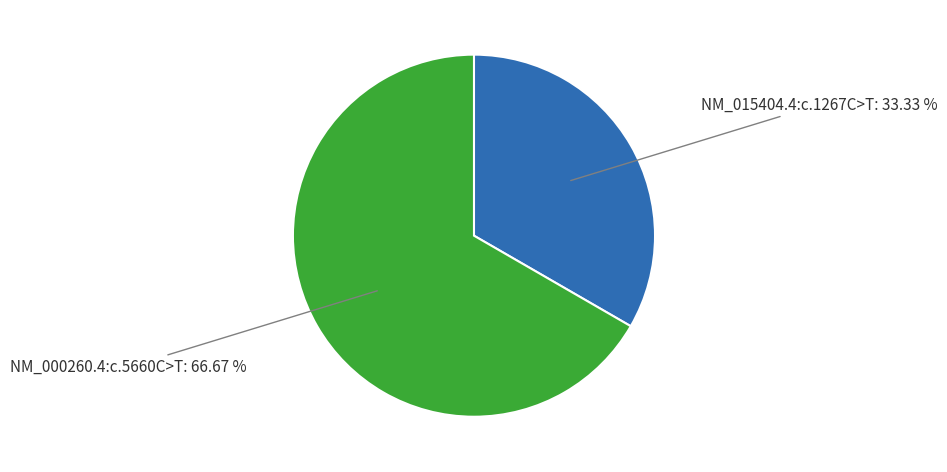

What is the smallest slice in the pie chart?

NM_015404.4:c.1267C>T